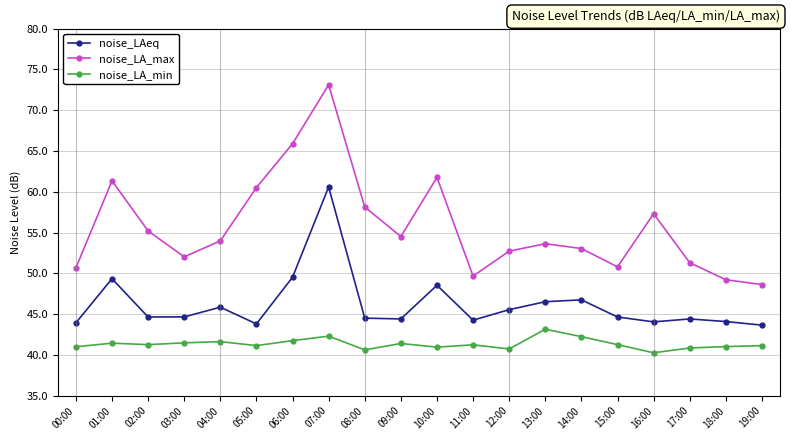

What is the average value of the noise_LAeq series?

46.2